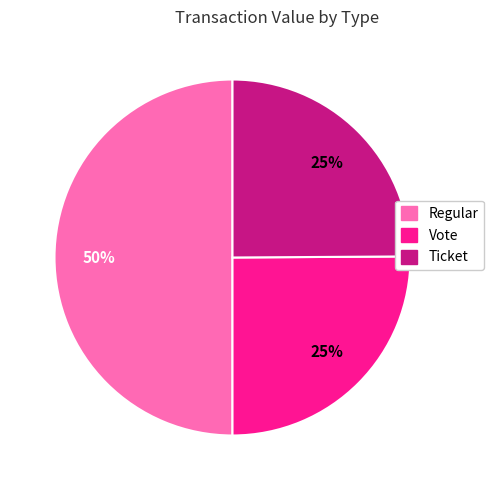

Count the number of slices in the pie.

3